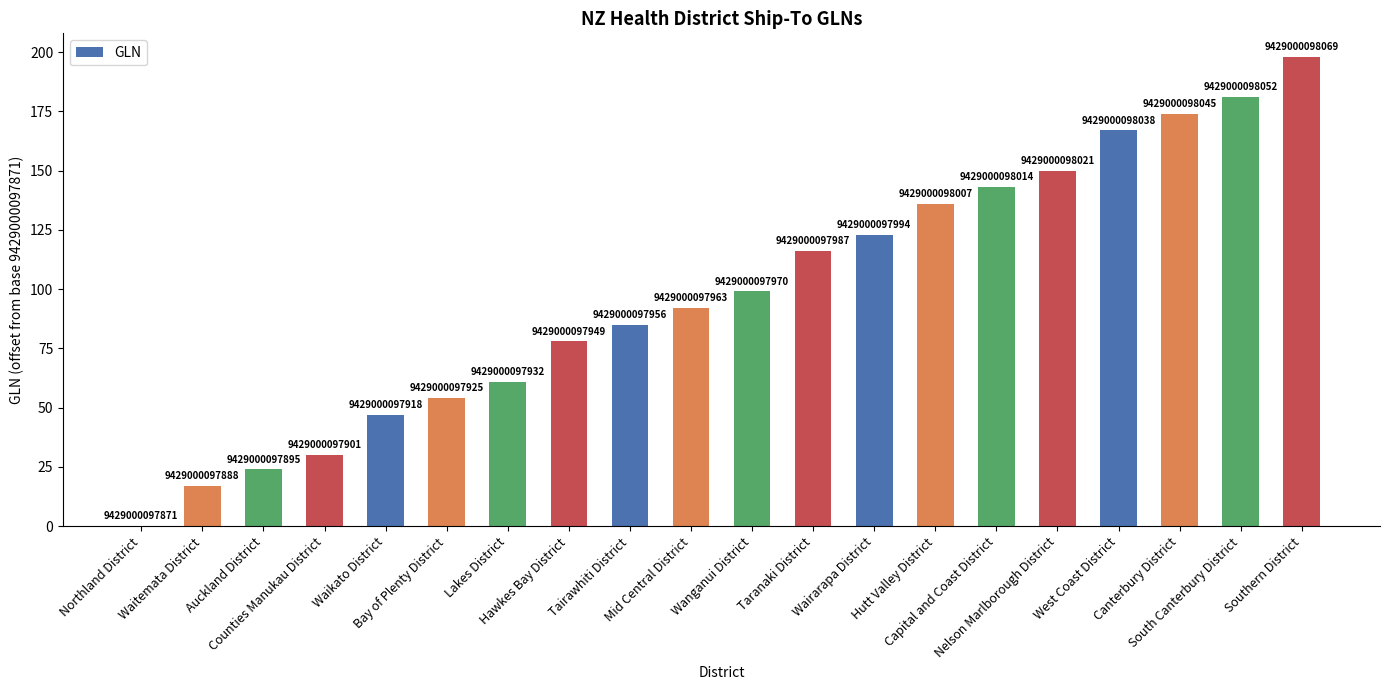

Reading left to right, extract all data points from this chart.

Northland District=0	Waitemata District=17	Auckland District=24	Counties Manukau District=30	Waikato District=47	Bay of Plenty District=54	Lakes District=61	Hawkes Bay District=78	Tairawhiti District=85	Mid Central District=92	Wanganui District=99	Taranaki District=116	Wairarapa District=123	Hutt Valley District=136	Capital and Coast District=143	Nelson Marlborough District=150	West Coast District=167	Canterbury District=174	South Canterbury District=181	Southern District=198